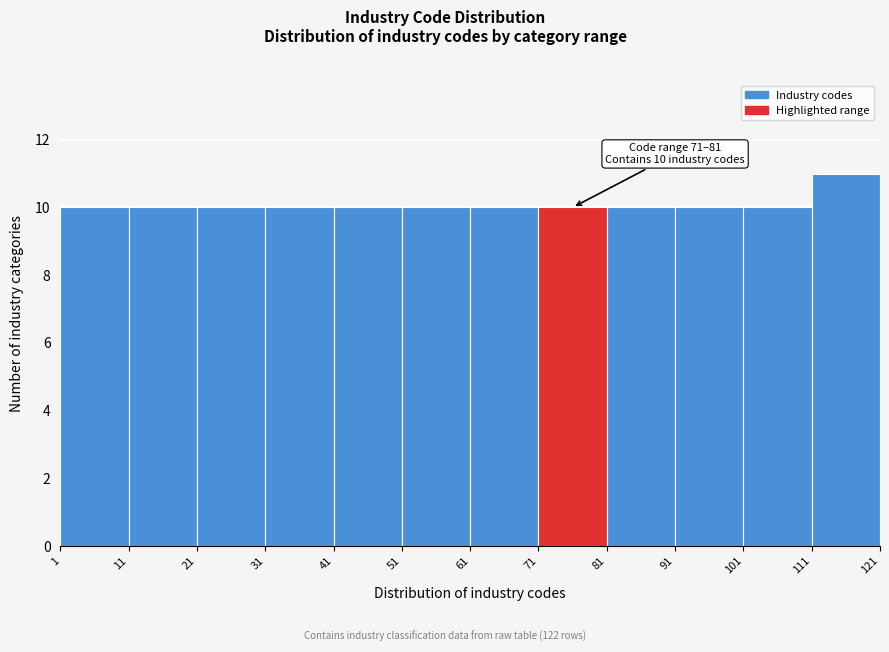

Over which range of the x-axis is the bar tallest?

111 to 121